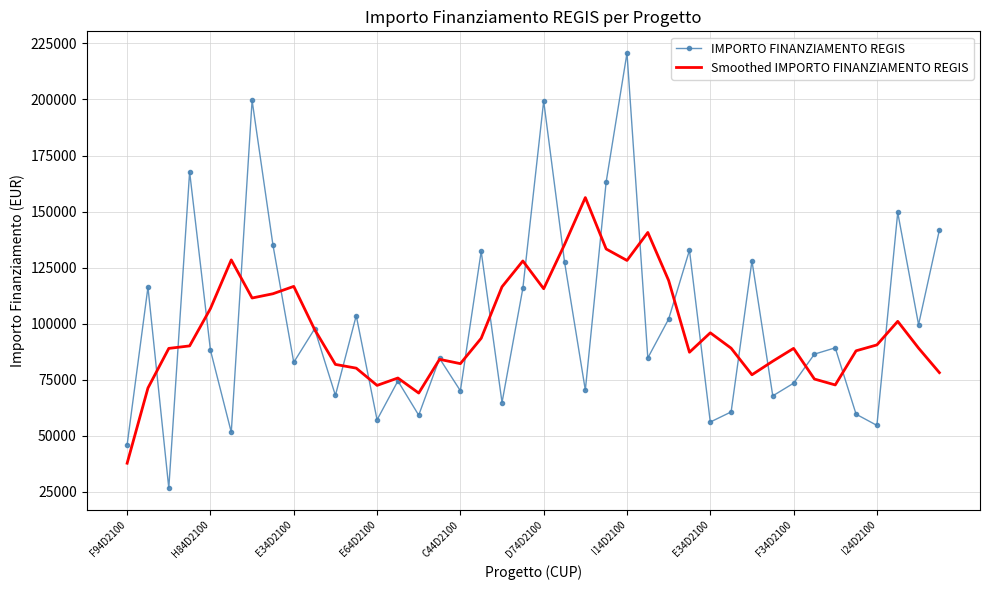

What is the minimum value for Smoothed IMPORTO FINANZIAMENTO REGIS?

37819.8